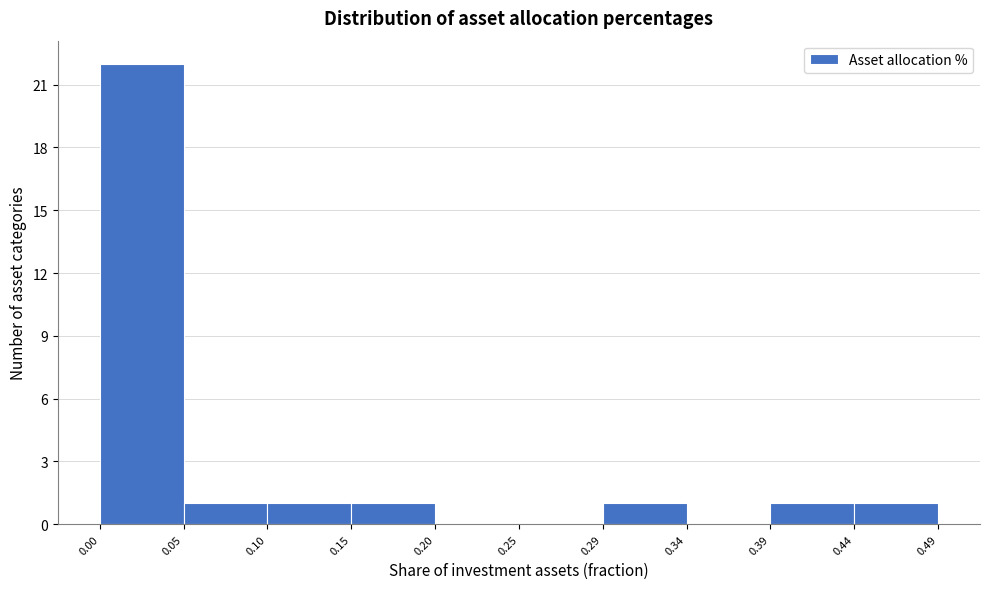

Reading left to right, transcribe this chart: for each bar, give the range it covers on the x-axis and its height. The values are not printed on the chart, so give them approximately, as read against the axis.

0.00 to 0.05: 22
0.05 to 0.10: 1
0.10 to 0.15: 1
0.15 to 0.20: 1
0.20 to 0.25: 0
0.25 to 0.29: 0
0.29 to 0.34: 1
0.34 to 0.39: 0
0.39 to 0.44: 1
0.44 to 0.49: 1